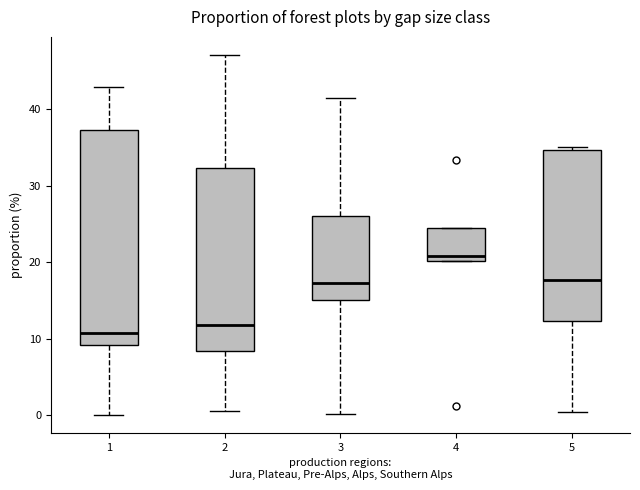

Where is the upper edge of the box at x = 2 on the y-axis? The values are not printed on the chart, so give them approximately, as read against the axis.

32